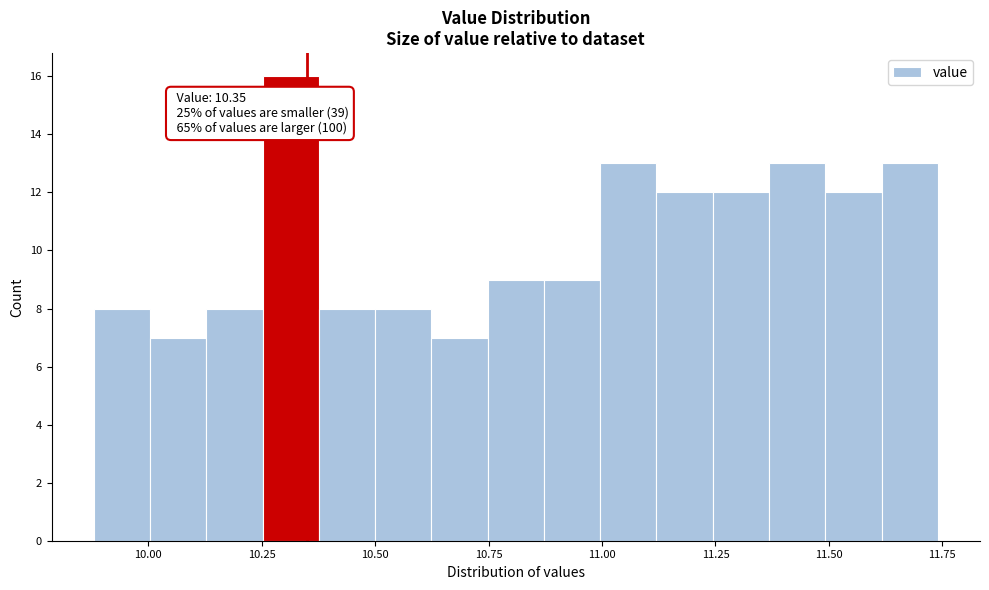

Read against the x-axis, roughly where is the centre of the tallest bar?

10.30